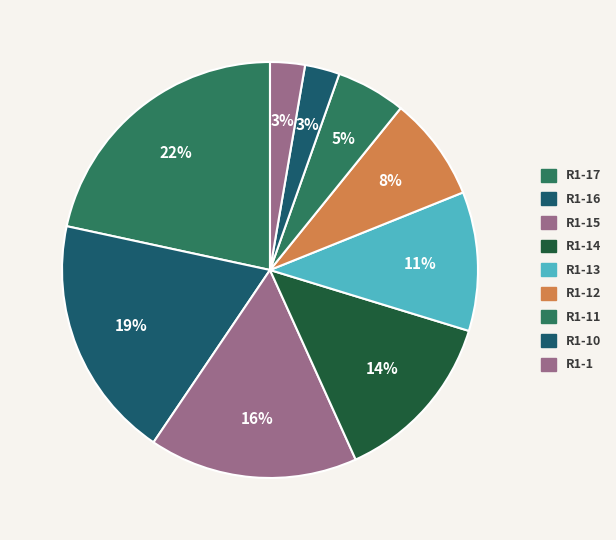

Which slice is the largest?

R1-17